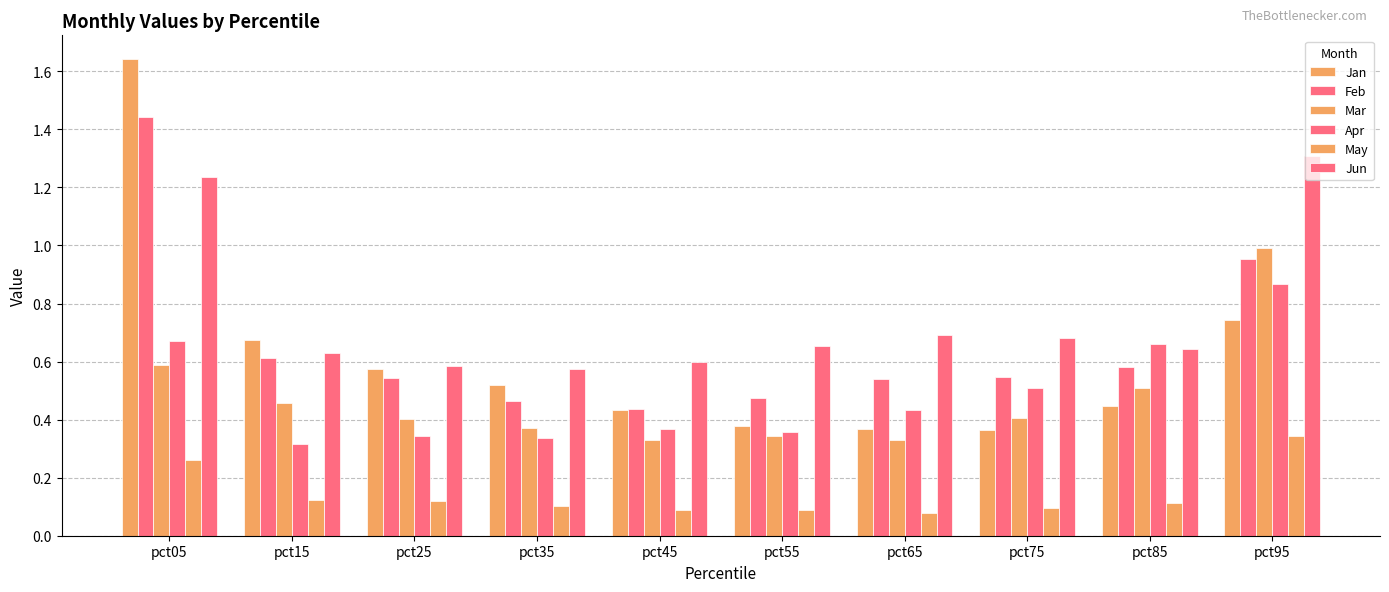

Reading left to right, transcribe all the data shown in this chart.

Jan: pct05=1.6	pct15=0.7	pct25=0.6	pct35=0.5	pct45=0.4	pct55=0.4	pct65=0.4	pct75=0.4	pct85=0.4	pct95=0.7
Feb: pct05=1.4	pct15=0.6	pct25=0.5	pct35=0.5	pct45=0.4	pct55=0.5	pct65=0.5	pct75=0.5	pct85=0.6	pct95=1.0
Mar: pct05=0.6	pct15=0.5	pct25=0.4	pct35=0.4	pct45=0.3	pct55=0.3	pct65=0.3	pct75=0.4	pct85=0.5	pct95=1.0
Apr: pct05=0.7	pct15=0.3	pct25=0.3	pct35=0.3	pct45=0.4	pct55=0.4	pct65=0.4	pct75=0.5	pct85=0.7	pct95=0.9
May: pct05=0.3	pct15=0.1	pct25=0.1	pct35=0.1	pct45=0.1	pct55=0.1	pct65=0.1	pct75=0.1	pct85=0.1	pct95=0.3
Jun: pct05=1.2	pct15=0.6	pct25=0.6	pct35=0.6	pct45=0.6	pct55=0.7	pct65=0.7	pct75=0.7	pct85=0.6	pct95=1.3